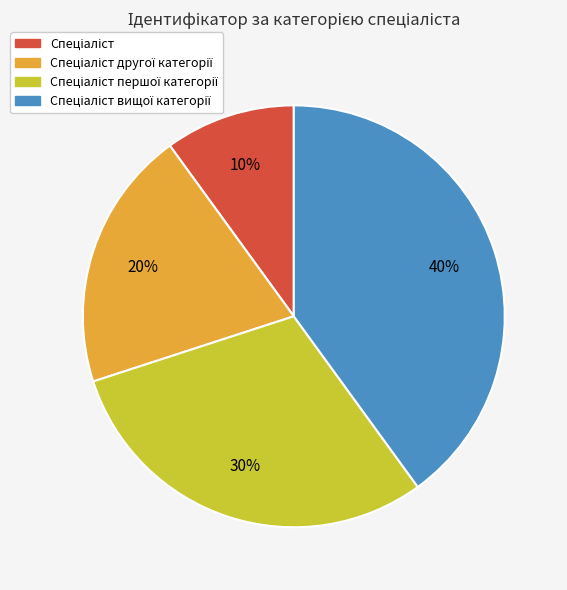

To the nearest percent, what is the difference between the largest and smallest slice percentages?

30%